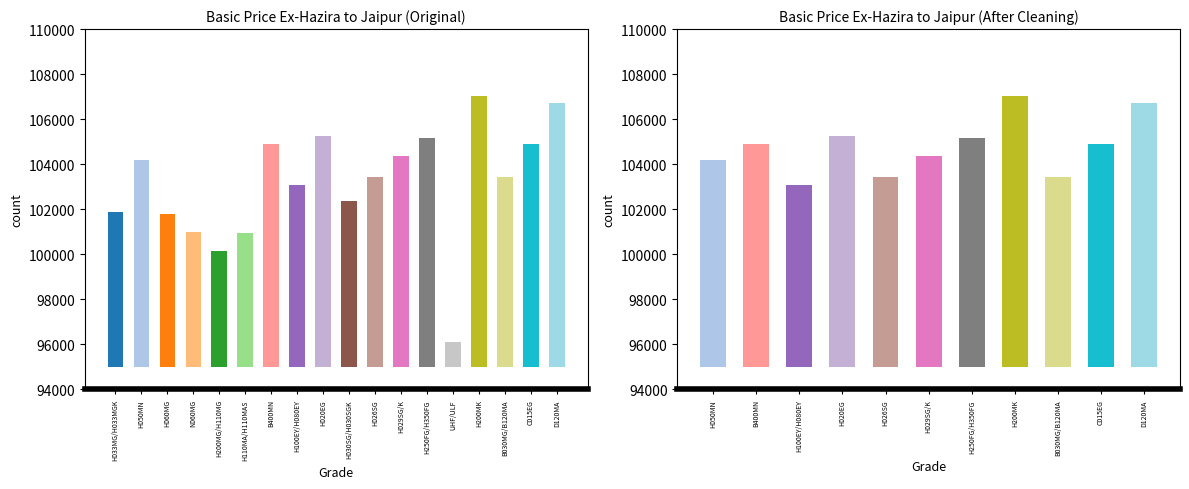

The chart shows a value of 103451 at H026SG. True or false?

True